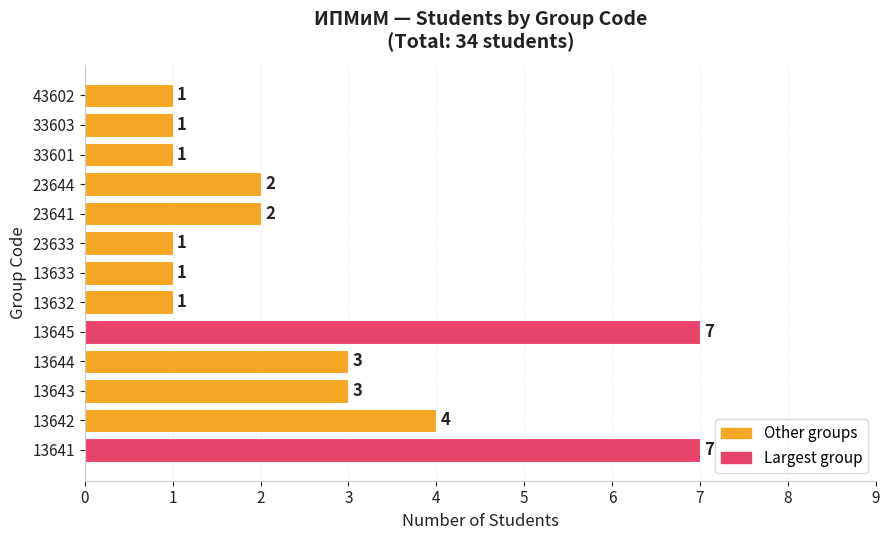

Reading bottom to top, extract all data points from this chart.

7	4	3	3	7	1	1	1	2	2	1	1	1